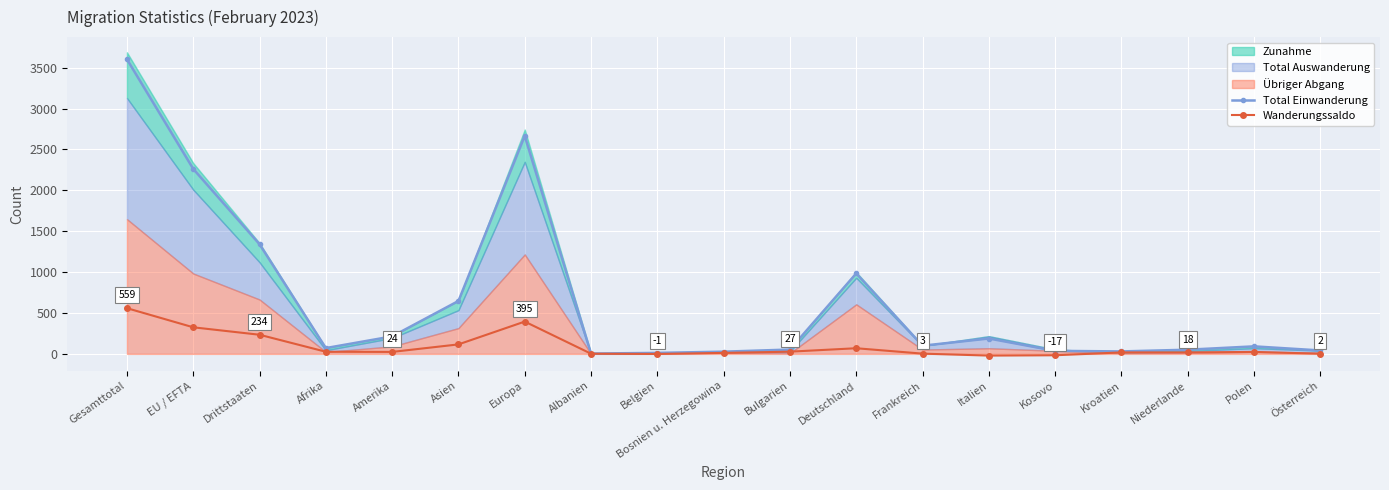

Is it true that Wanderungssaldo equals -35 at Italien?

False